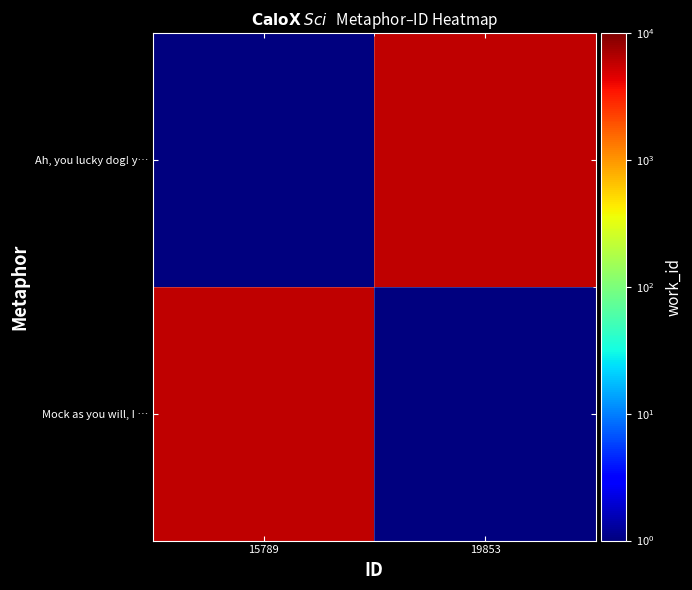

At which category is the sum across all series the highest?

15789